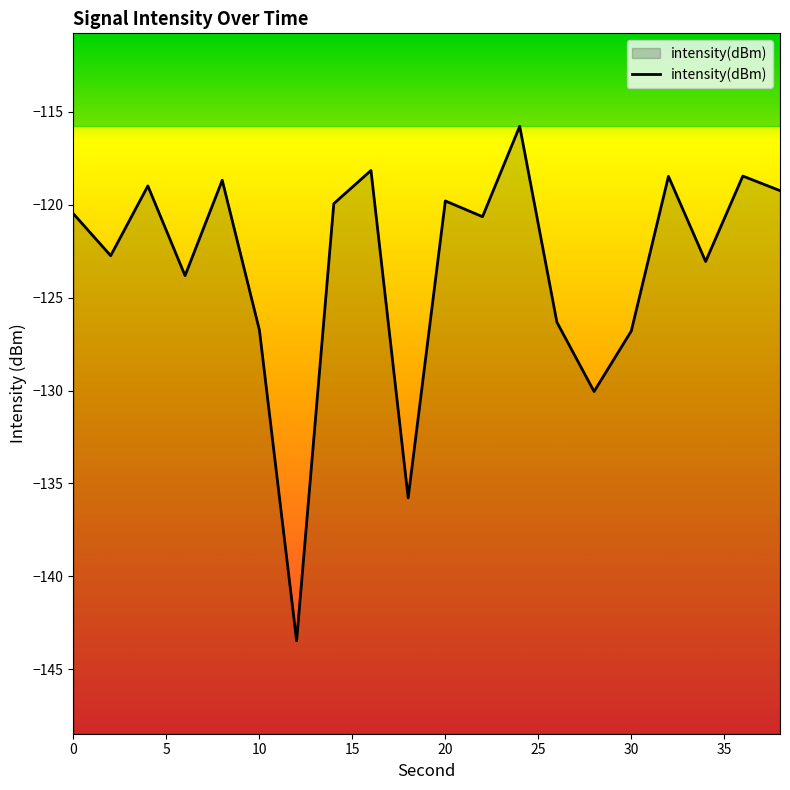

What is the approximate value at 0?

-120.5